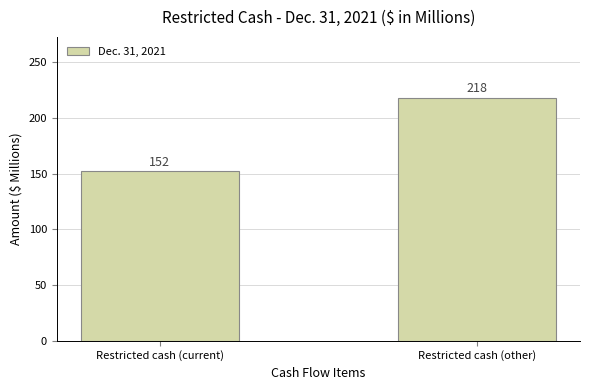

What is the label of the 1st bar from the left?

Restricted cash (current)